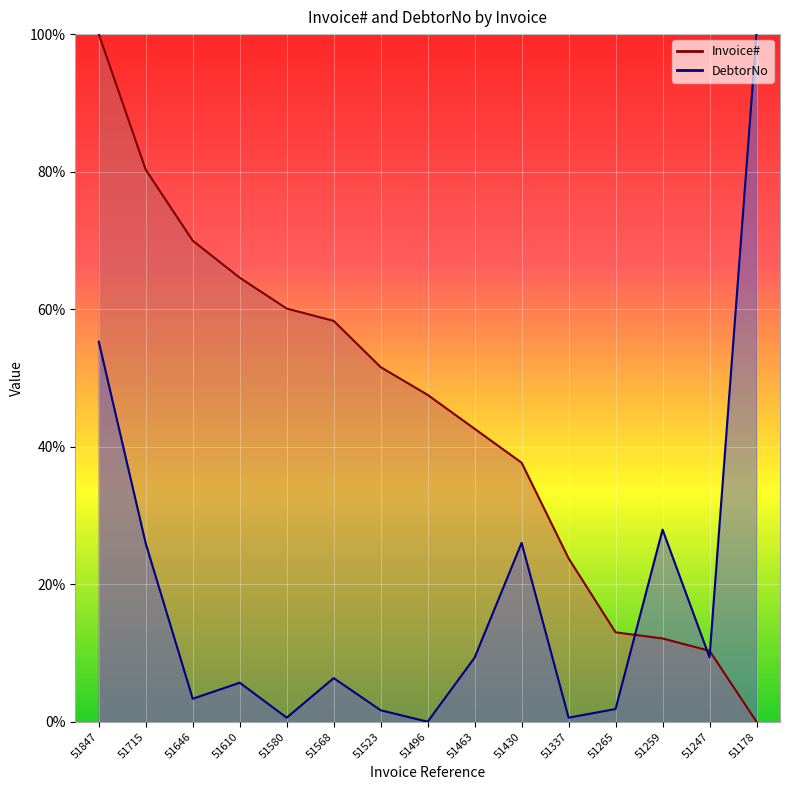

Where does the DebtorNo series first go above 6?

51847